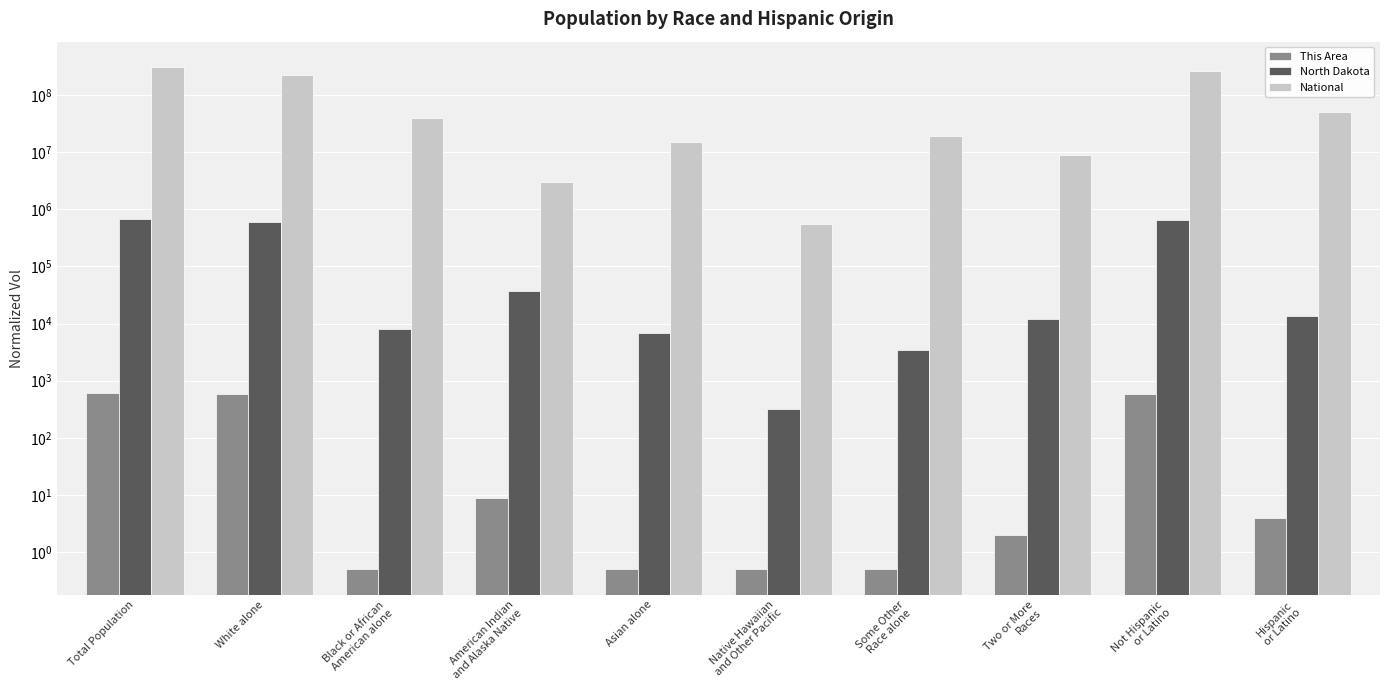

Which series has the widest spread of values?

National